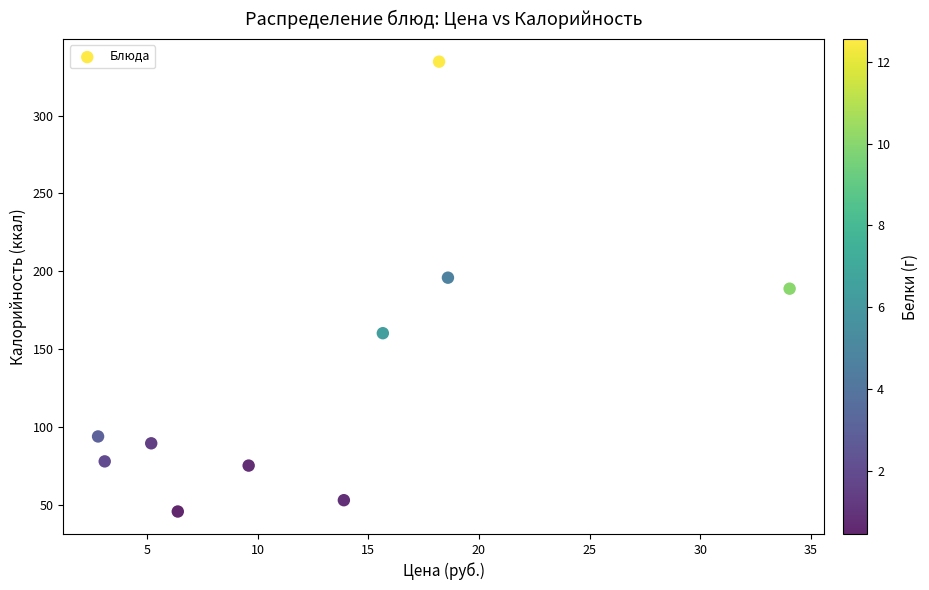

What is the average Y value?

131.5